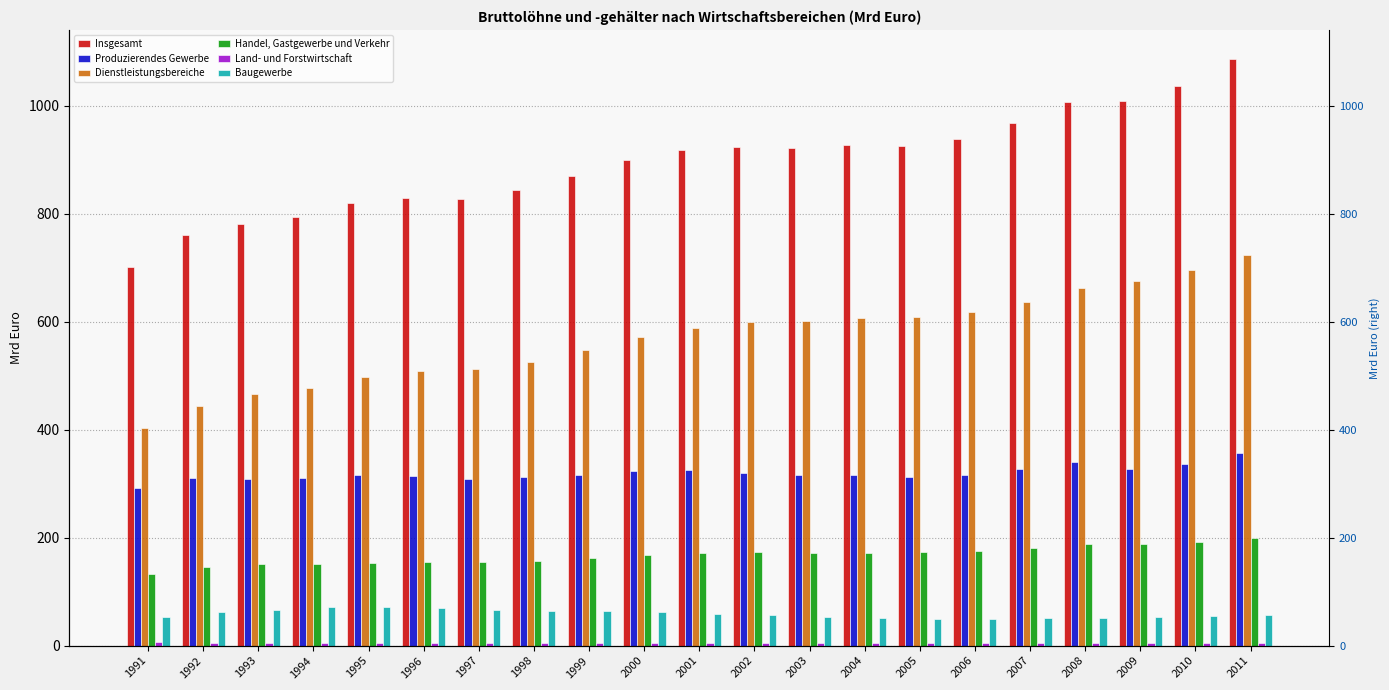

What is the difference between the second highest and second lowest values in the Dienstleistungsbereiche series?

251.6